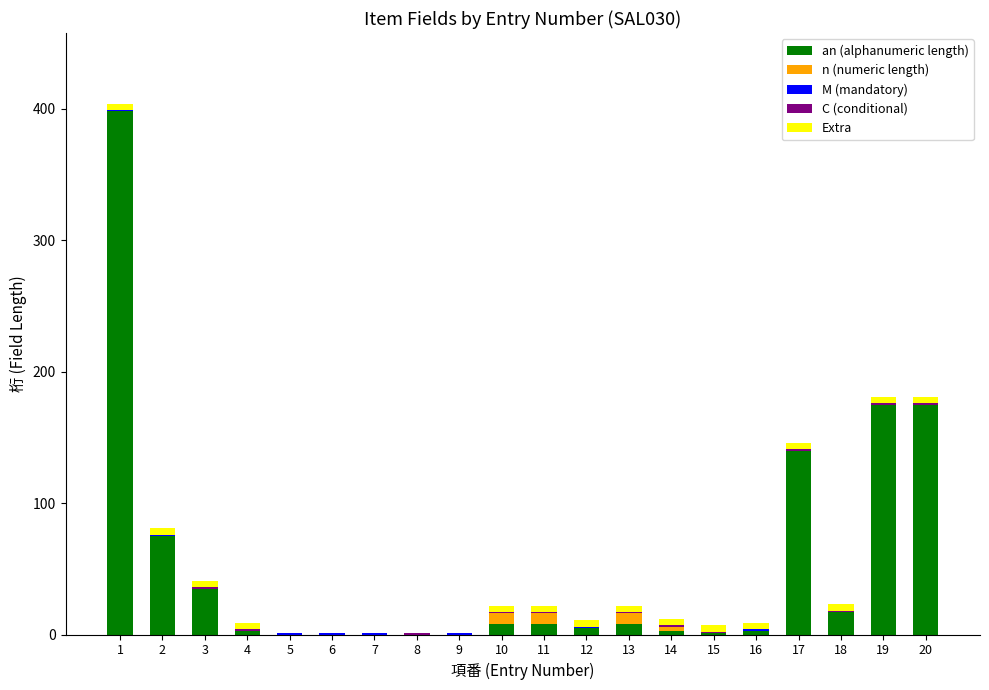

What is the highest value of the an (alphanumeric length) series?

398